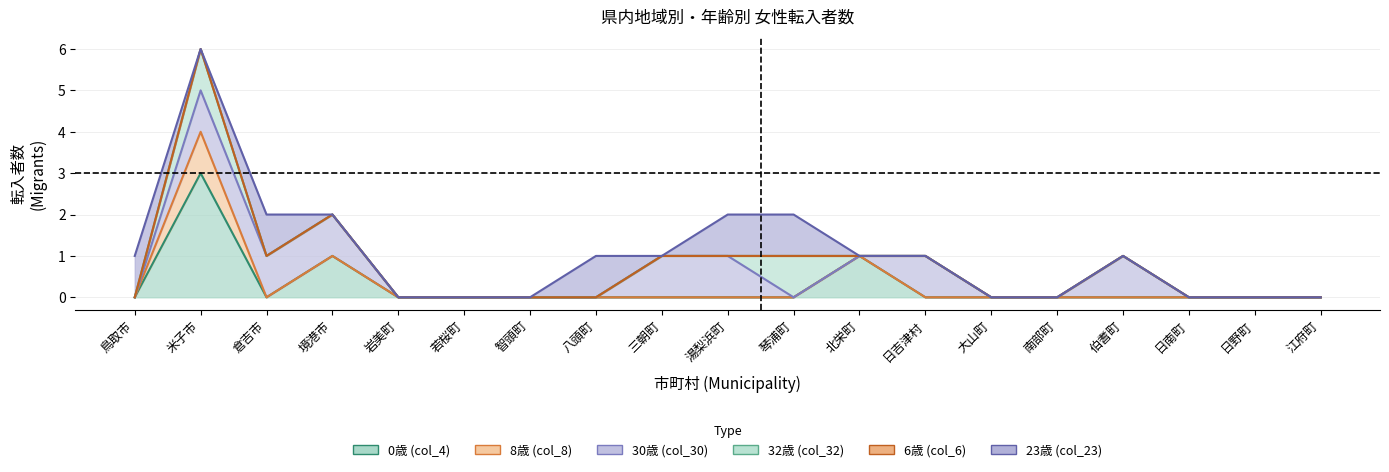

True or false: col_6 (6歳) and col_4 (0歳) intersect in this chart.

False